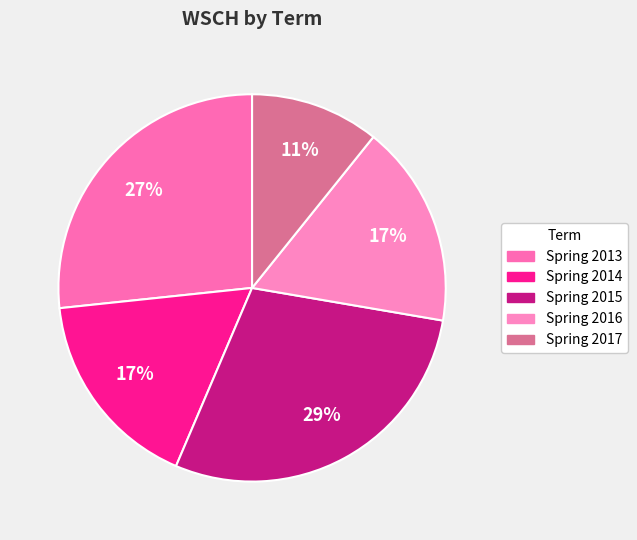

To the nearest percent, what percentage of the pie is Spring 2014?

17%